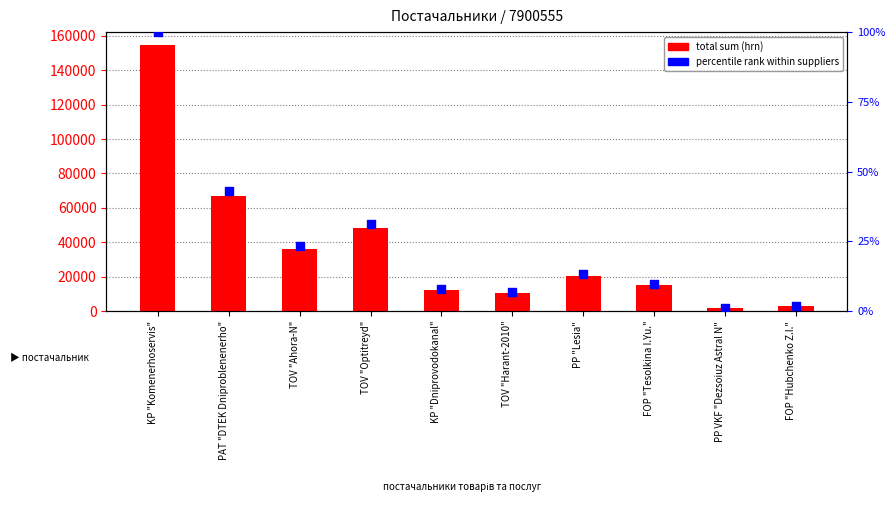

Which series has the largest Y range (max minus min)?

total sum (hrn)